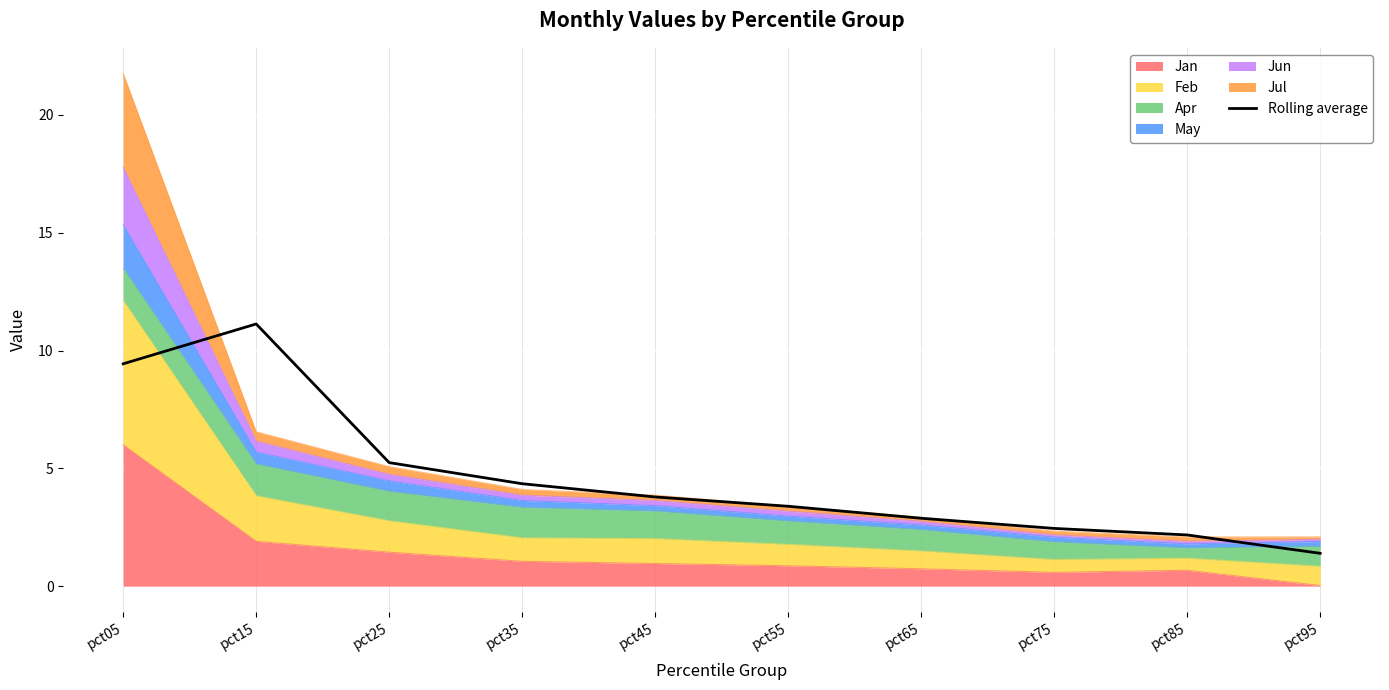

How many lines are shown in the chart?

1